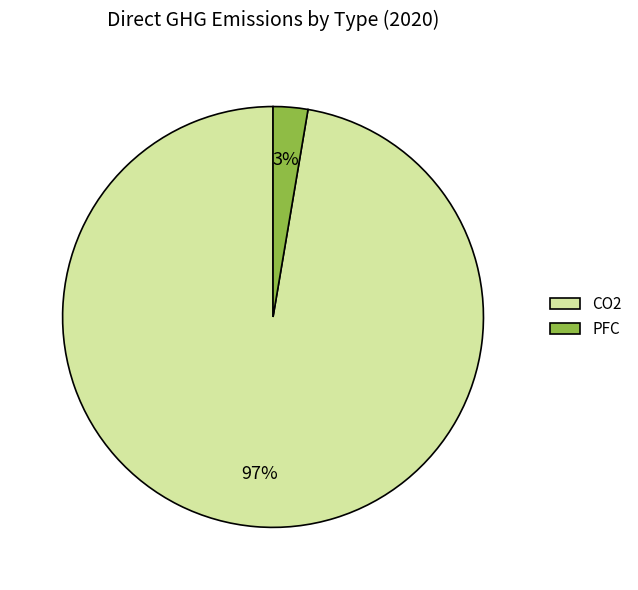

Combined, do CO2 and PFC account for over 50%?

Yes